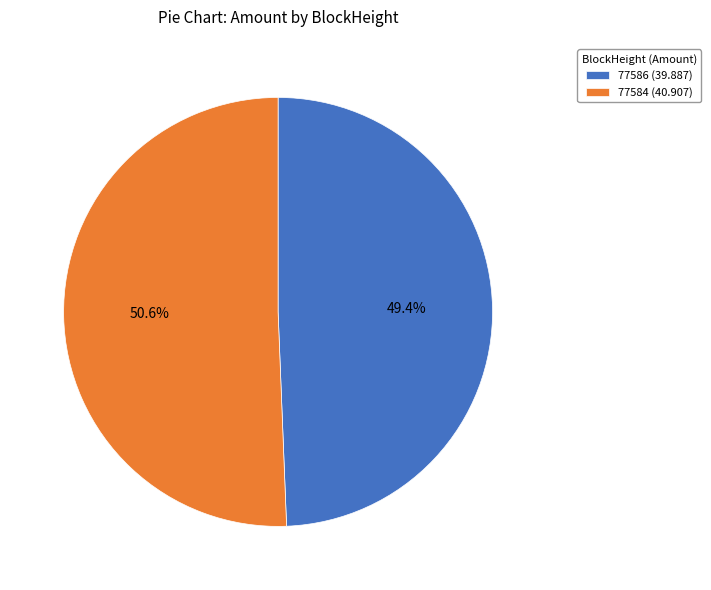

What percentage is the 77584 slice, to the nearest percent?

51%